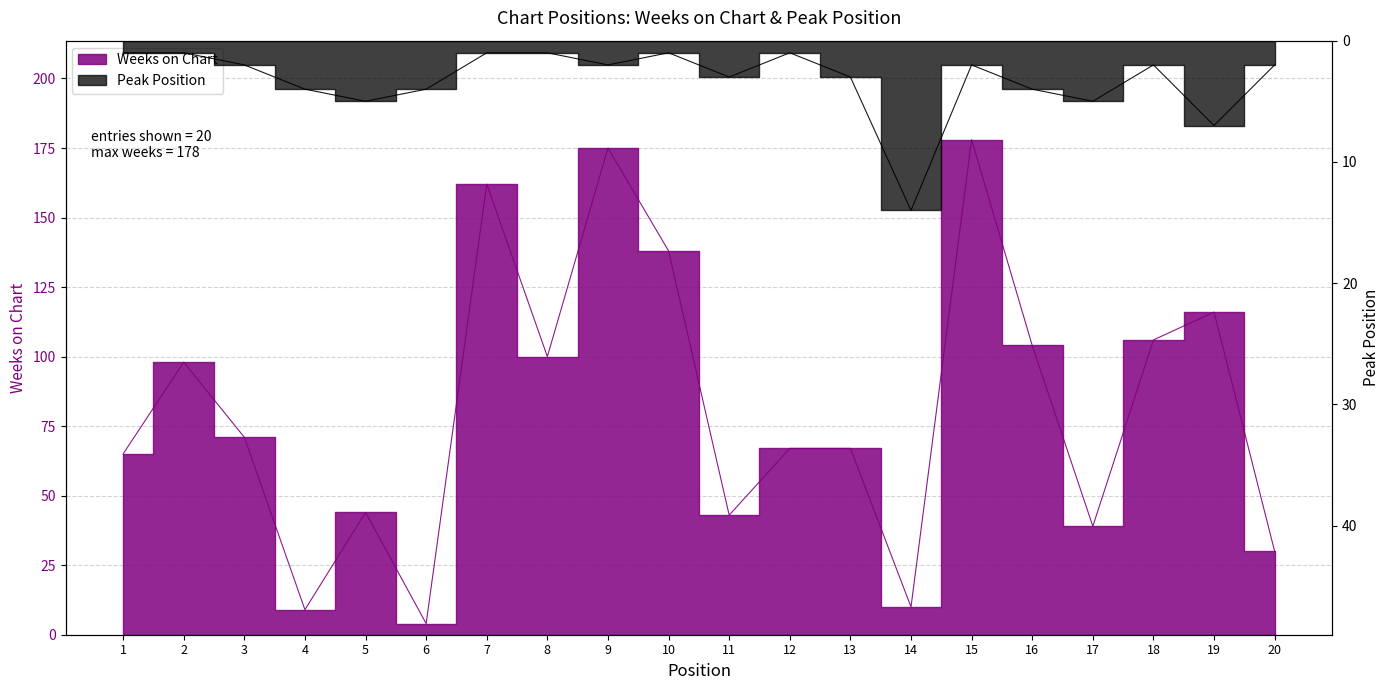

What is the value of the Peak Position point at the 15th from the left?

2